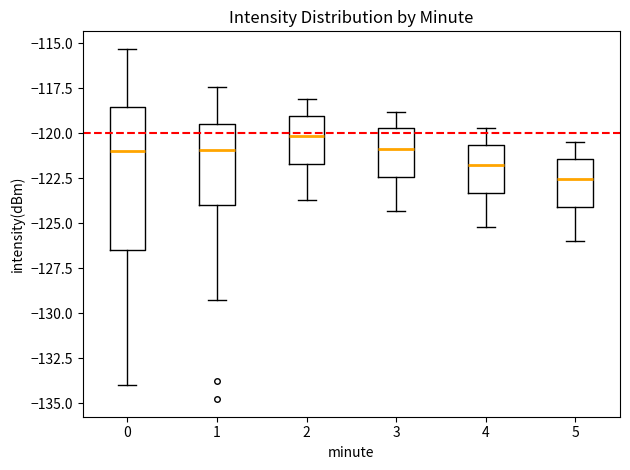

Comparing the boxes themselves (not the whiskers), which one is the tallest?

0